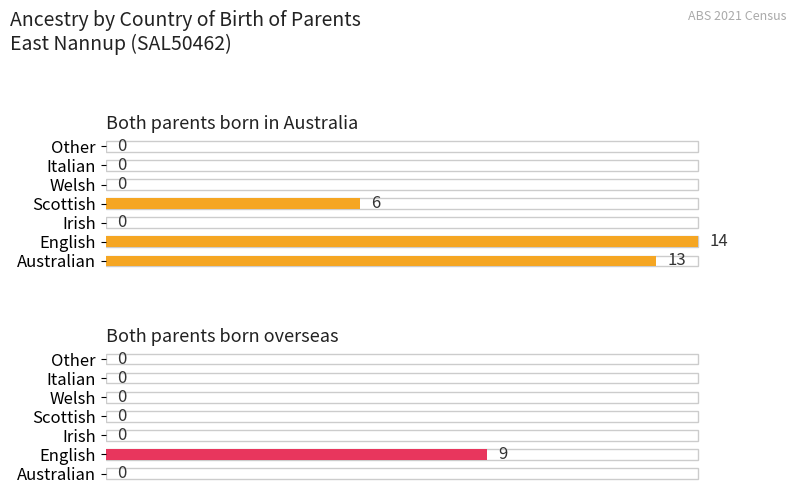

Which series has the largest total across all categories?

Both parents born in Australia